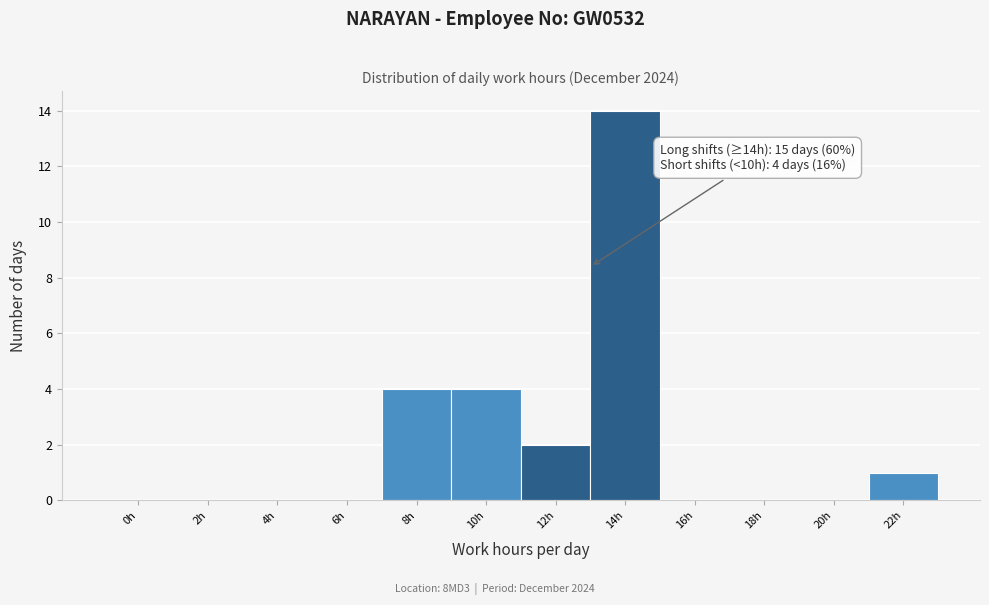

Reading left to right, what are all the values shown in this chart?

0h=0	2h=0	4h=0	6h=0	8h=4	10h=4	12h=2	14h=14	16h=0	18h=0	20h=0	22h=1